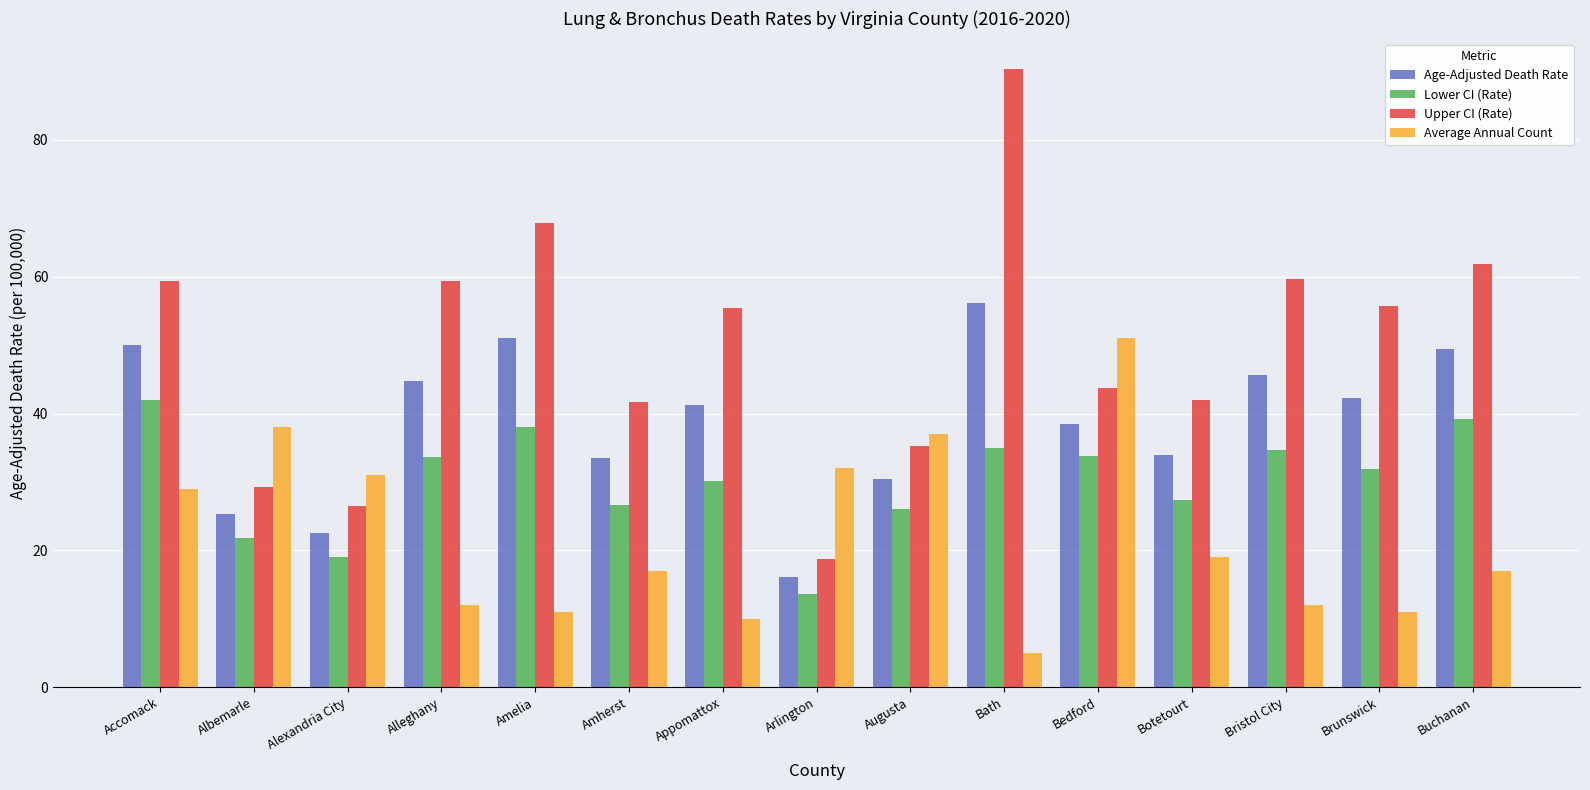

At which category is the sum across all series the highest?

Bath